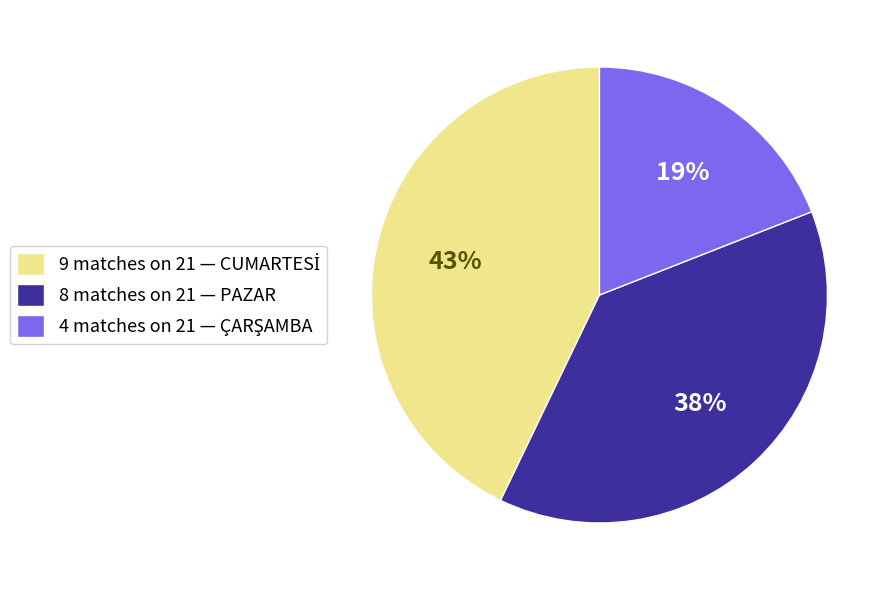

To the nearest percent, what percentage of the pie is 8 matches on 21 — PAZAR?

38%